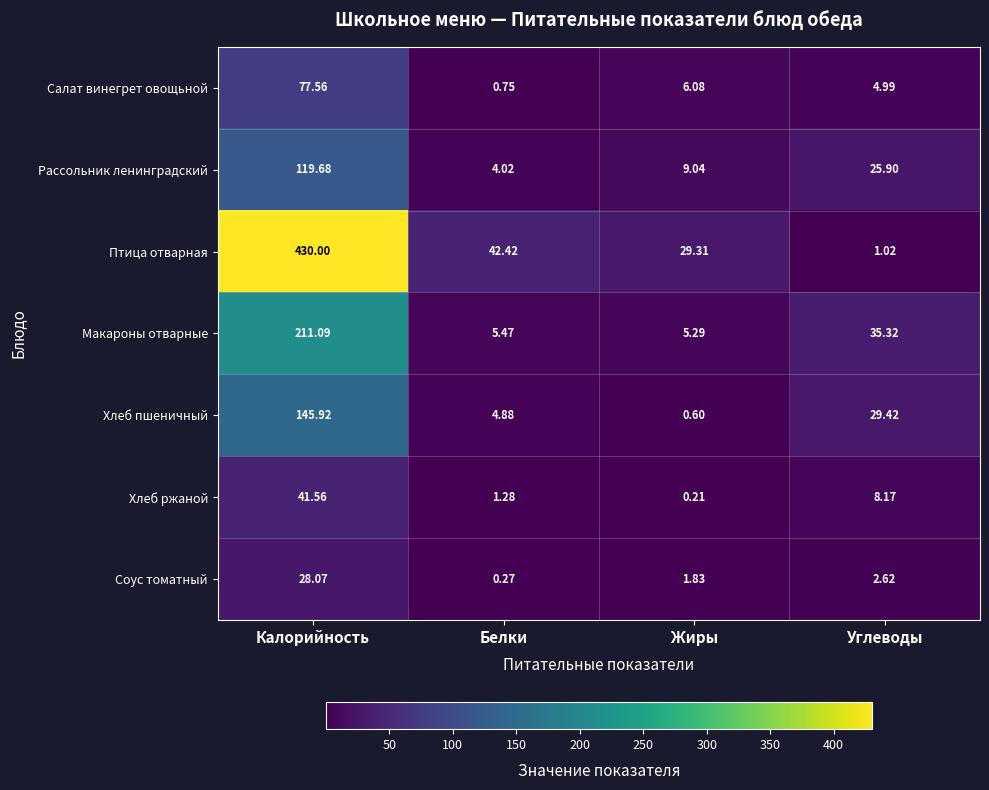

How many data points does each series have?

4